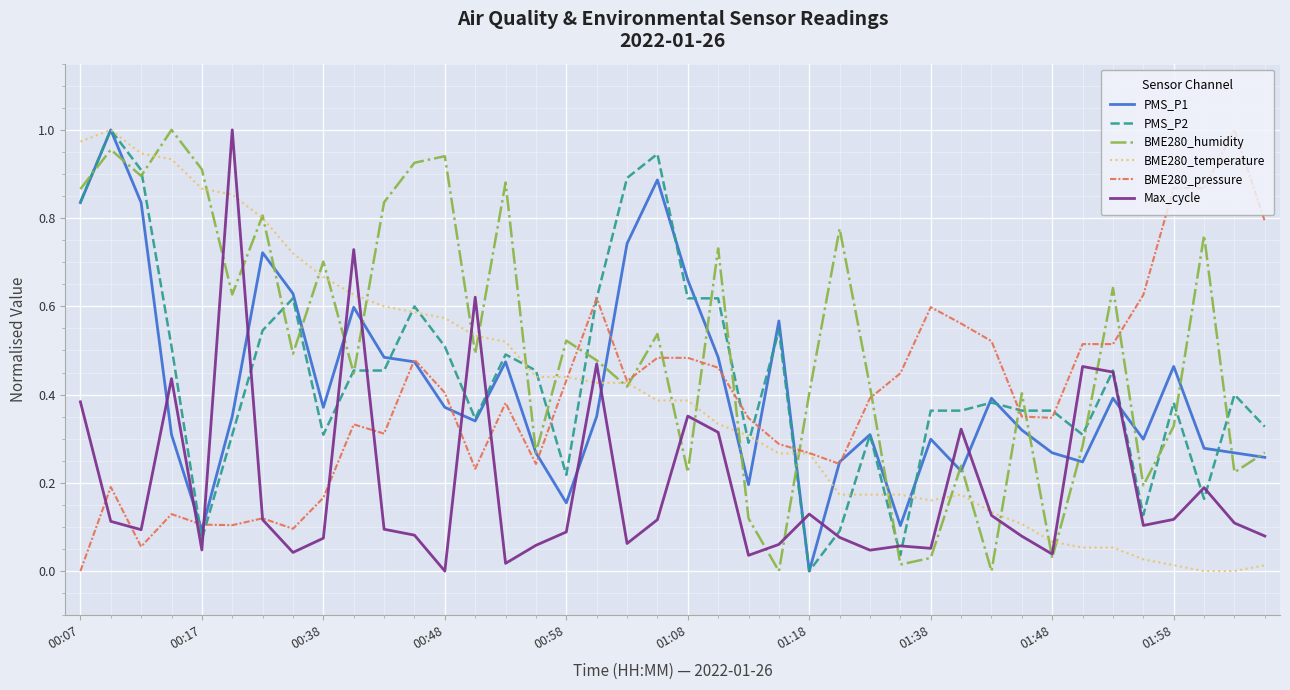

The value of BME280_pressure at 01:18 is 0.1. True or false?

False